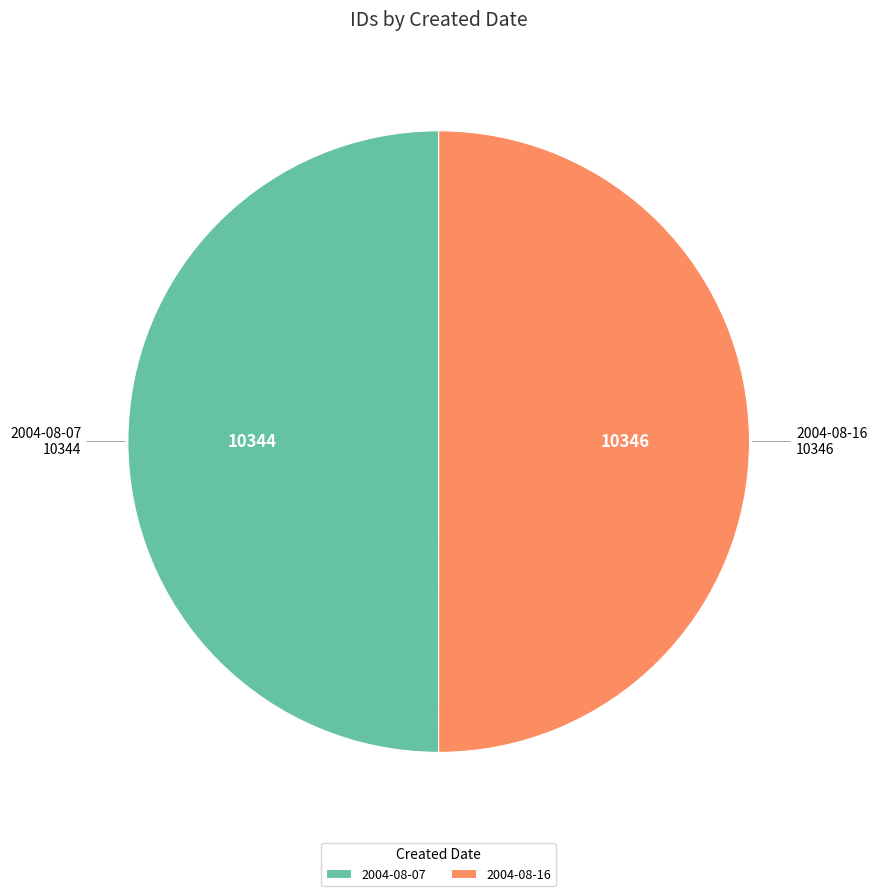

The 2004-08-07 slice represents 35% of the pie. True or false?

False